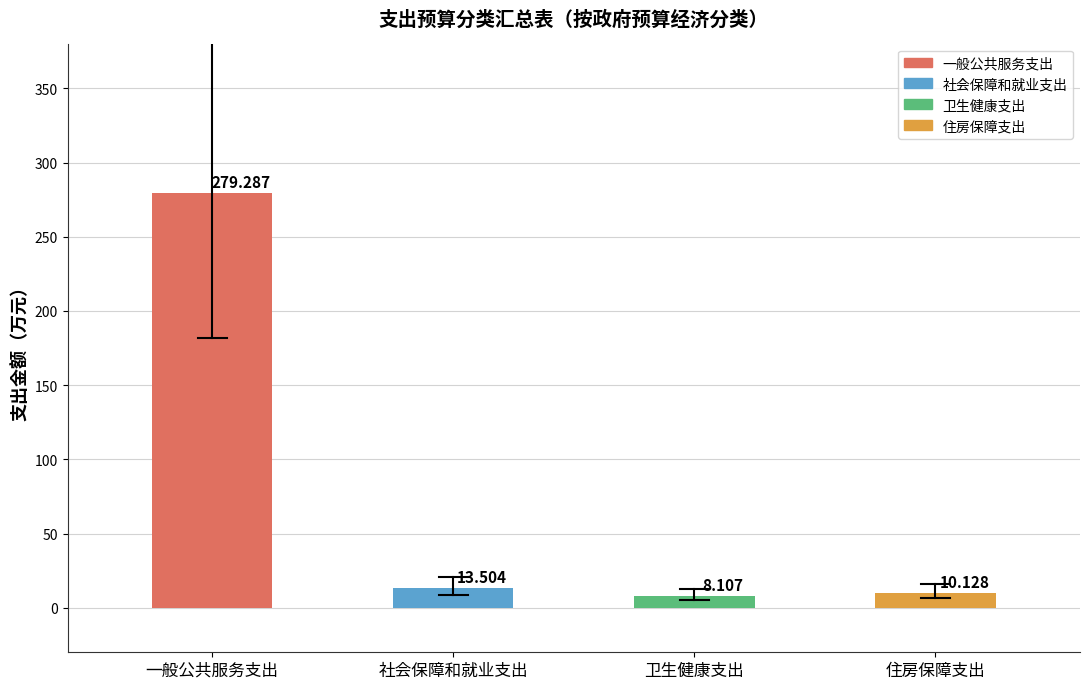

Which has a higher value, 卫生健康支出 or 社会保障和就业支出?

社会保障和就业支出